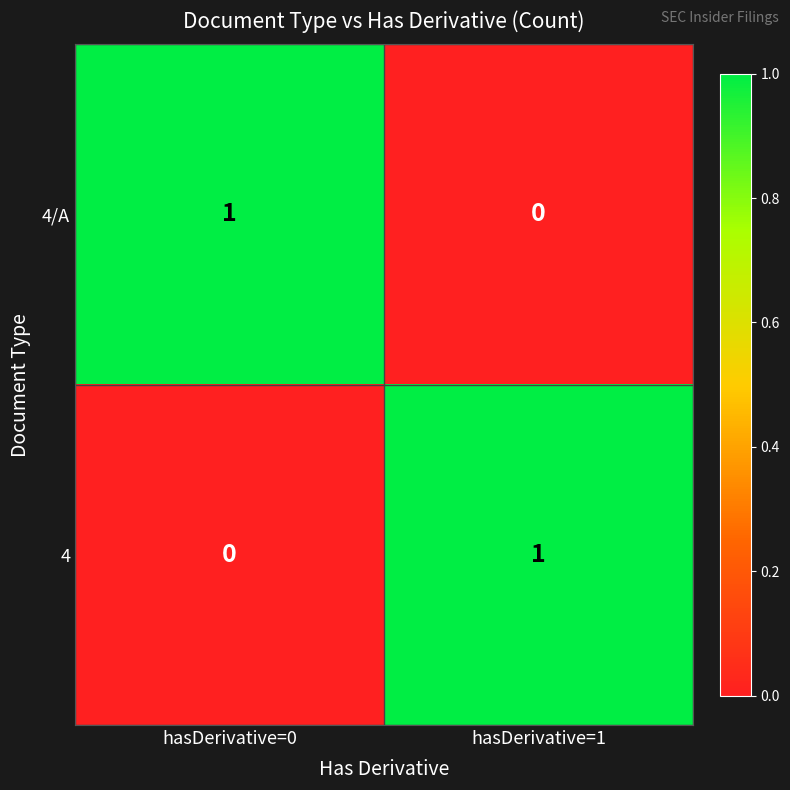

Where is 4 nearest to the value 0?

hasDerivative=0